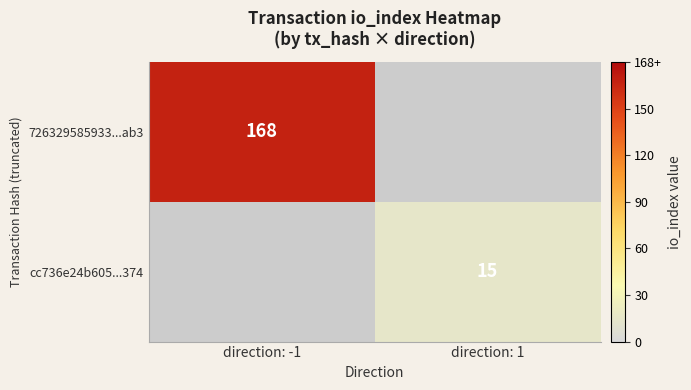

Is it true that 726329585933...ab3 equals 280 at direction: -1?

False